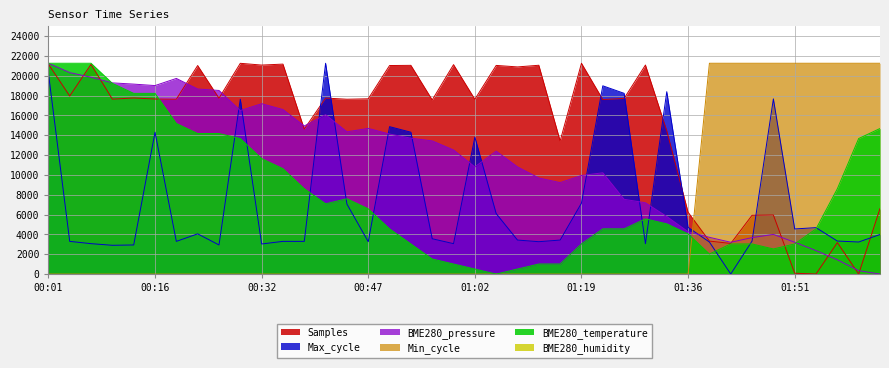

Between 00:38 and 00:26, which is larger?

00:26